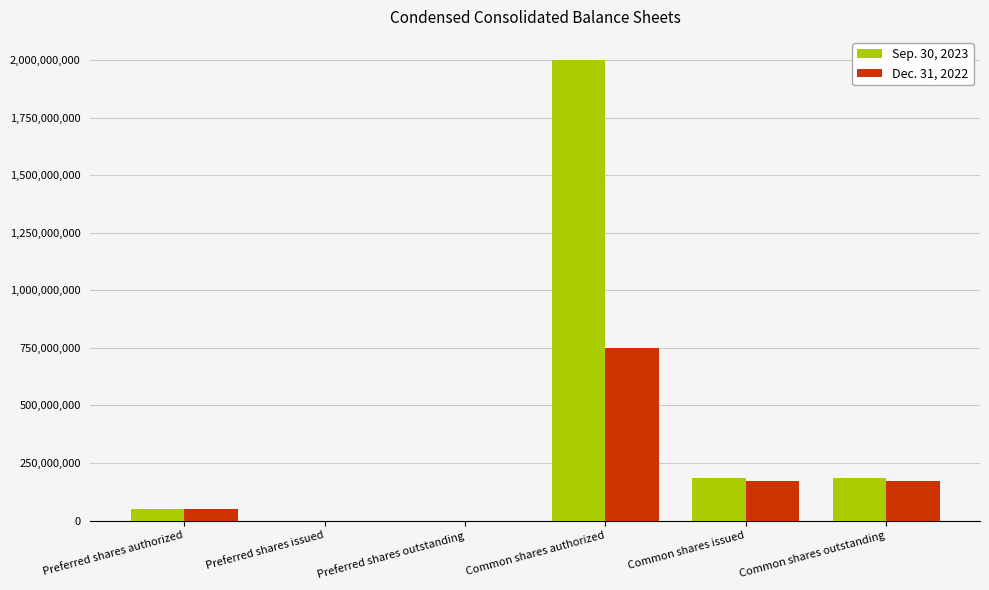

The value of Dec. 31, 2022 at Preferred shares authorized is 50000000. True or false?

True